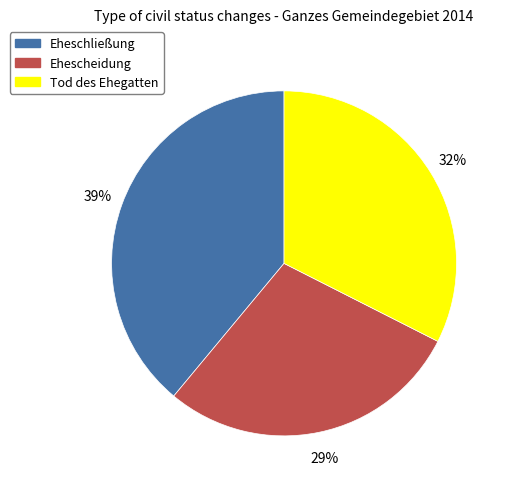

True or false: Eheschließung accounts for 39% of the total.

True